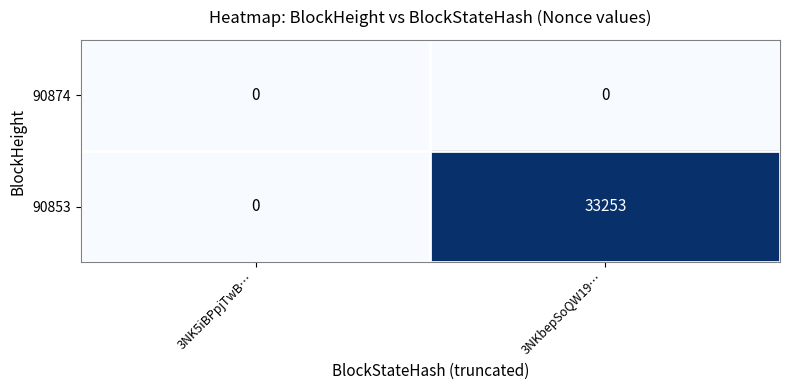

Reading left to right, list all the values displayed in this chart.

90874: 0	0
90853: 0	33253